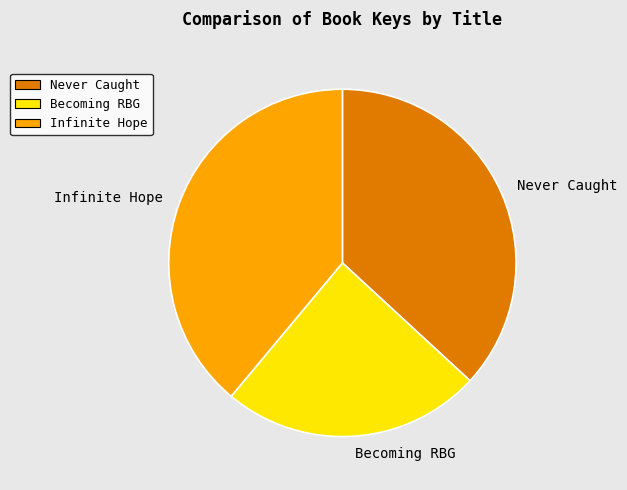

Is there any slice that represents more than half of the pie?

No